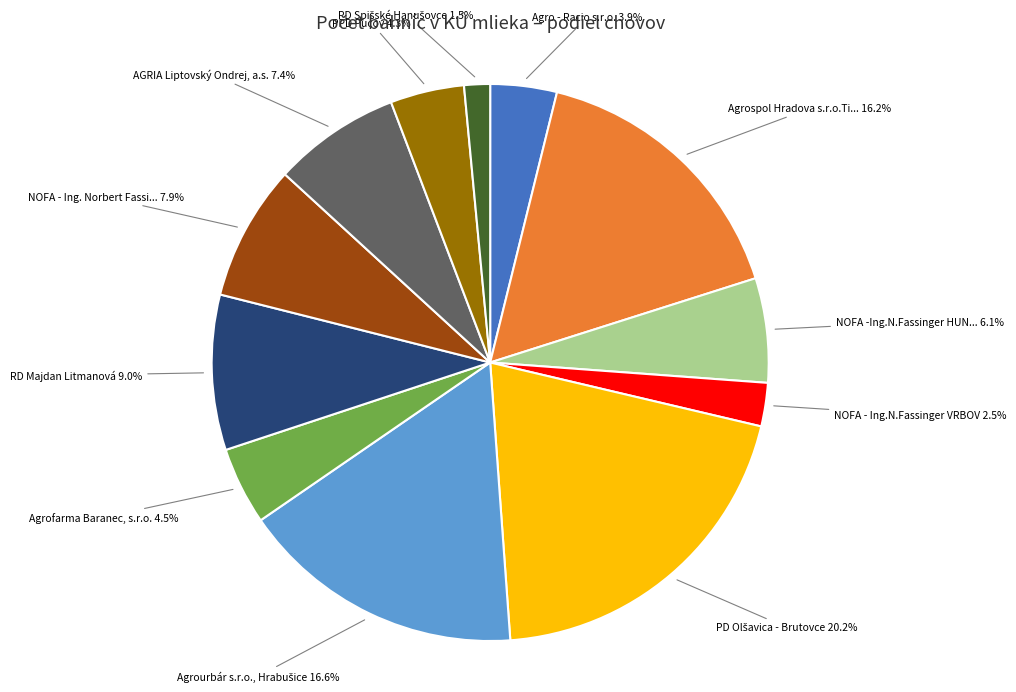

To the nearest percent, what is the average slice percentage?

8%